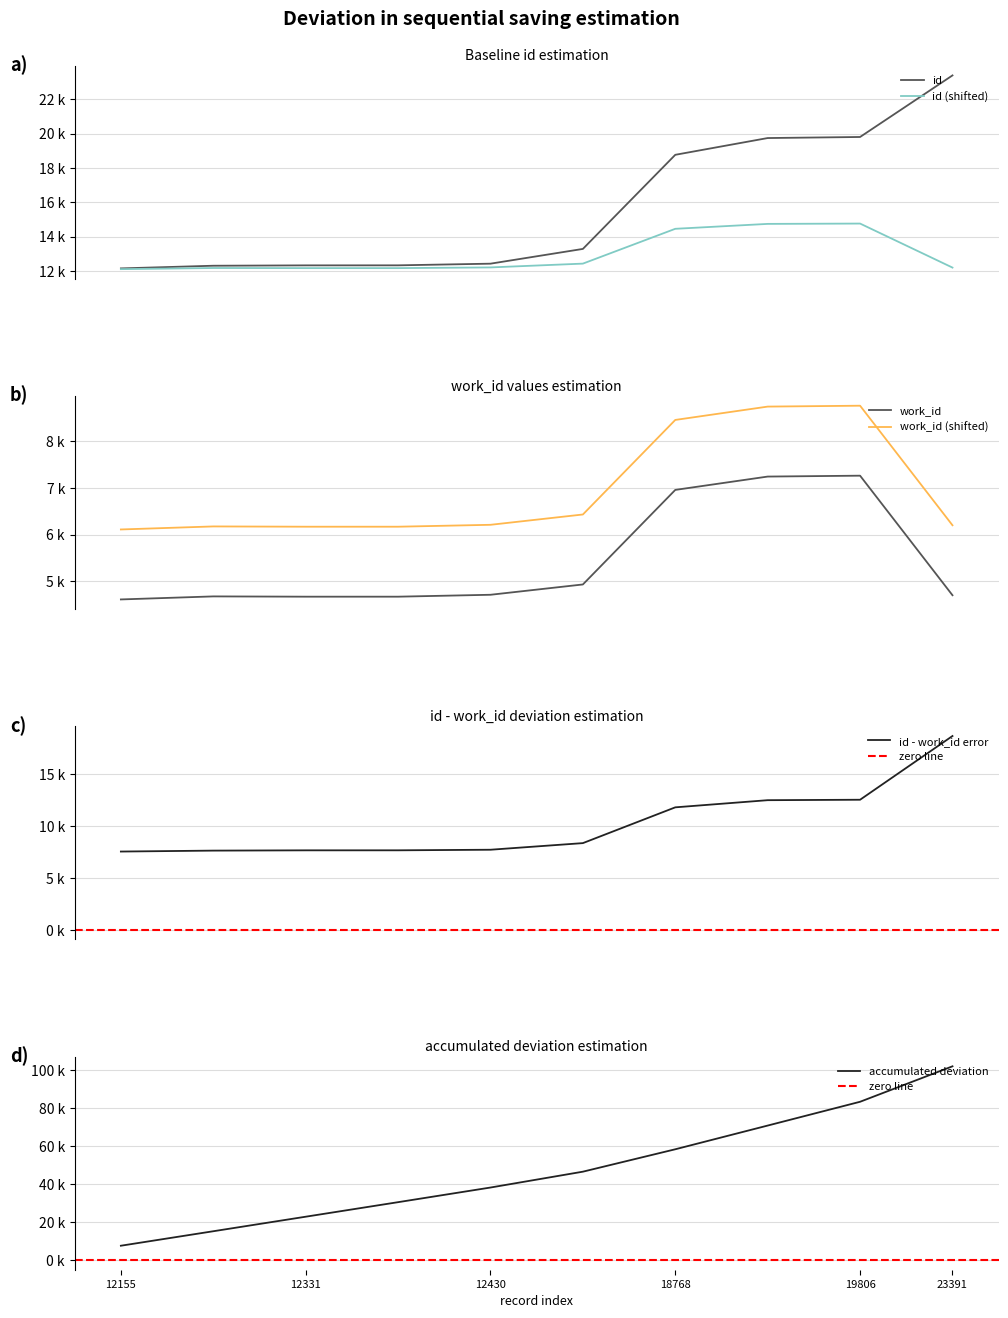

Read the id value at 12331, to the nearest 10.

12330